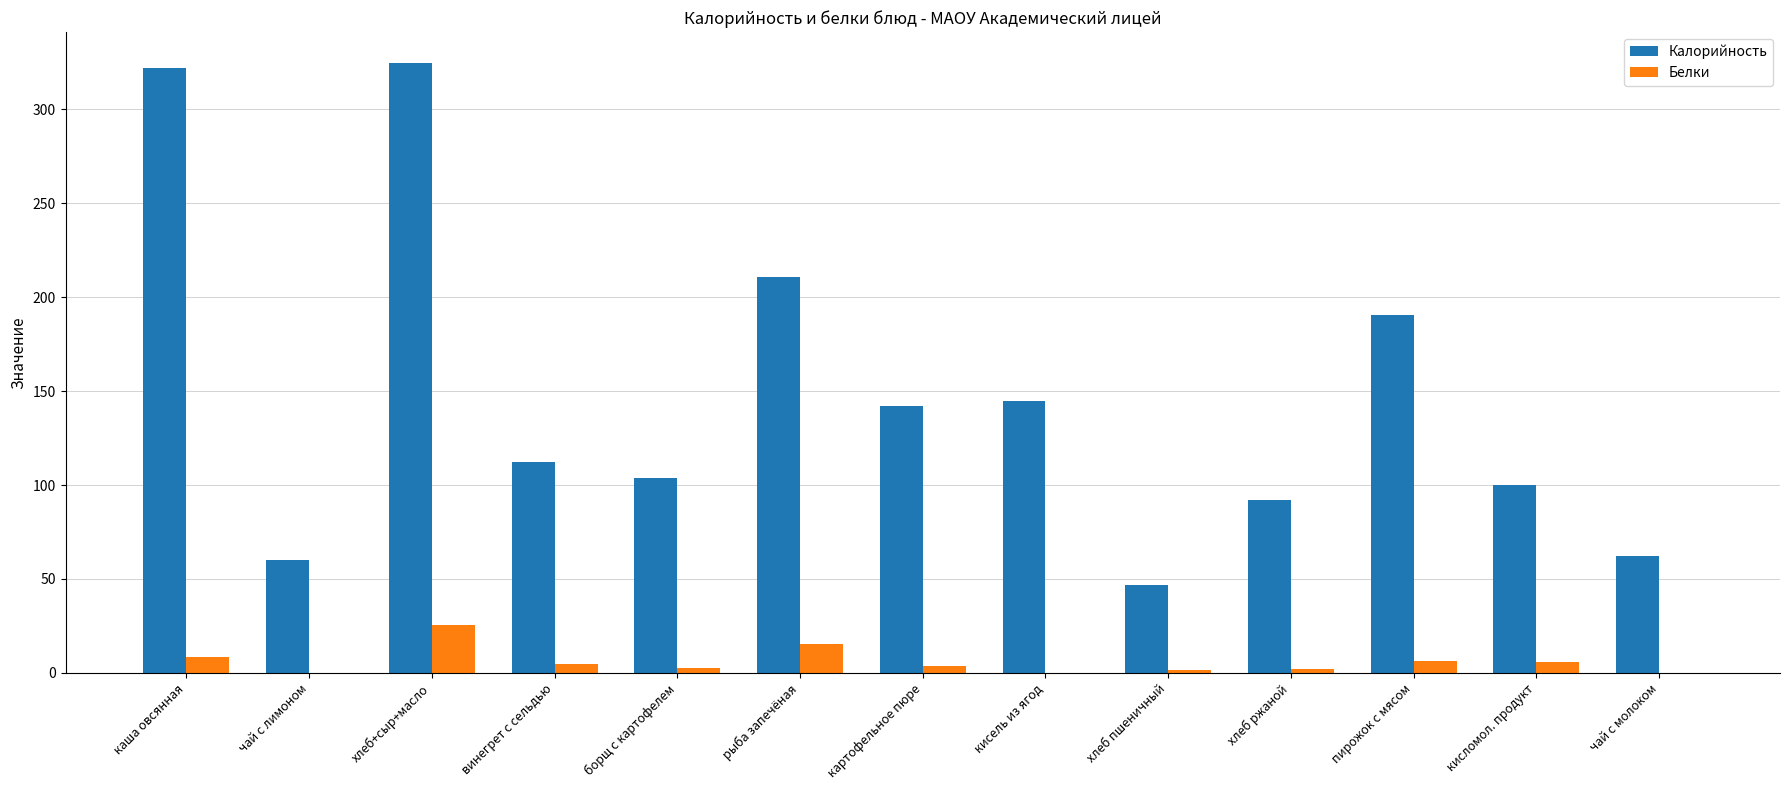

Is it true that Калорийность equals 62.0 at чай с молоком?

True